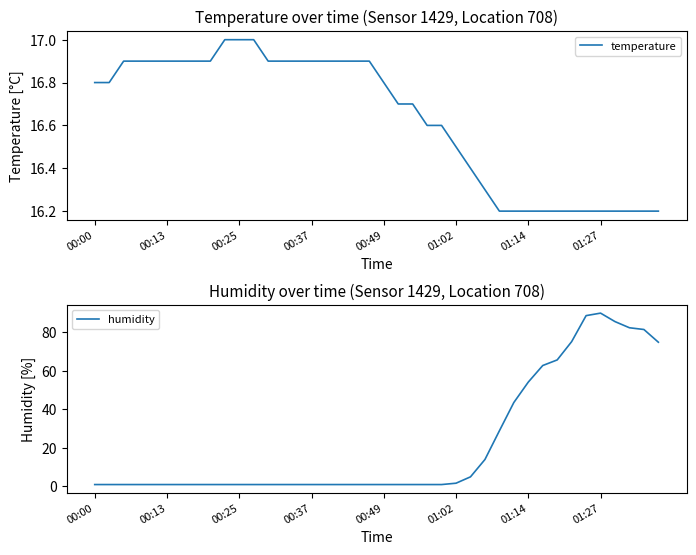

Reading left to right, list all the values displayed in this chart.

temperature: 16.8	16.8	16.9	16.9	16.9	16.9	16.9	16.9	16.9	17.0	17.0	17.0	16.9	16.9	16.9	16.9	16.9	16.9	16.9	16.9	16.8	16.7	16.7	16.6	16.6	16.5	16.4	16.3	16.2	16.2	16.2	16.2	16.2	16.2	16.2	16.2	16.2	16.2	16.2	16.2
humidity: 1.0	1.0	1.0	1.0	1.0	1.0	1.0	1.0	1.0	1.0	1.0	1.0	1.0	1.0	1.0	1.0	1.0	1.0	1.0	1.0	1.0	1.0	1.0	1.0	1.0	1.7	5.0	14.0	28.9	43.6	54.2	62.8	65.7	75.2	88.7	90.0	85.6	82.4	81.5	74.9